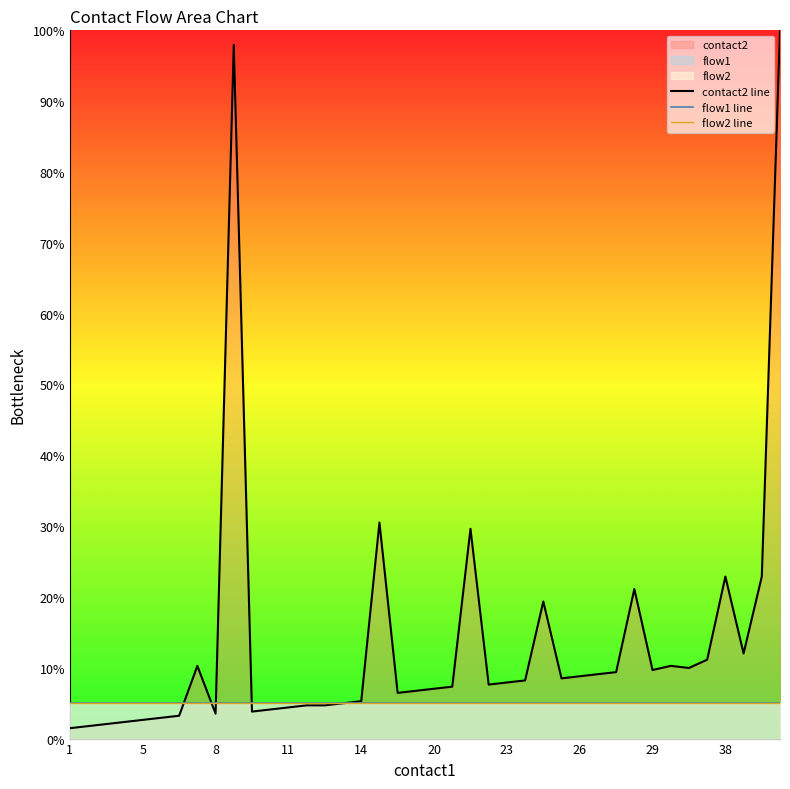

What is the label of the 3rd point from the left?

8